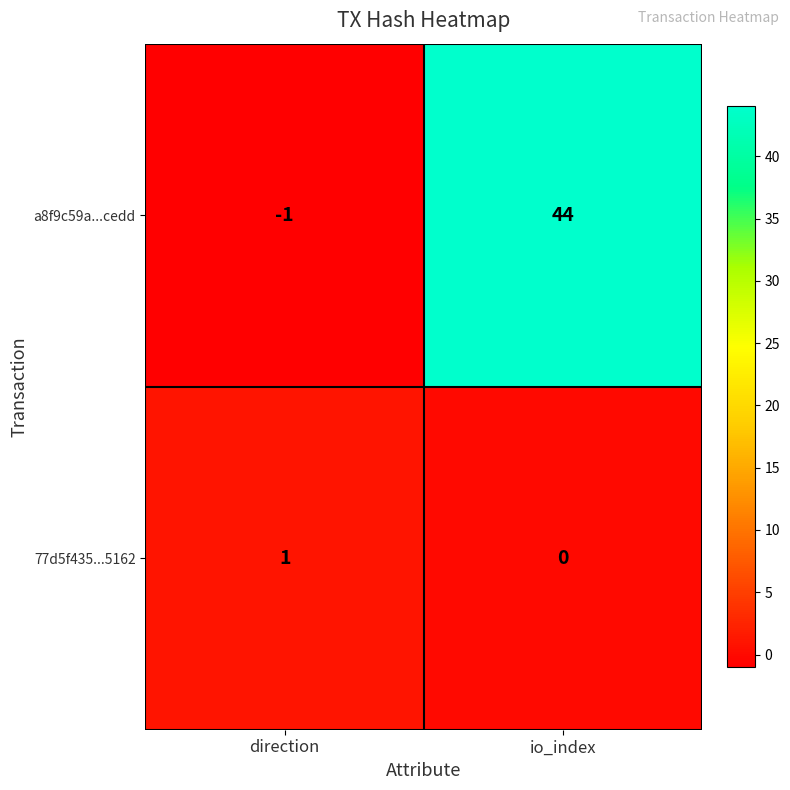

How many positive values does the a8f9c59a...cedd series have?

1